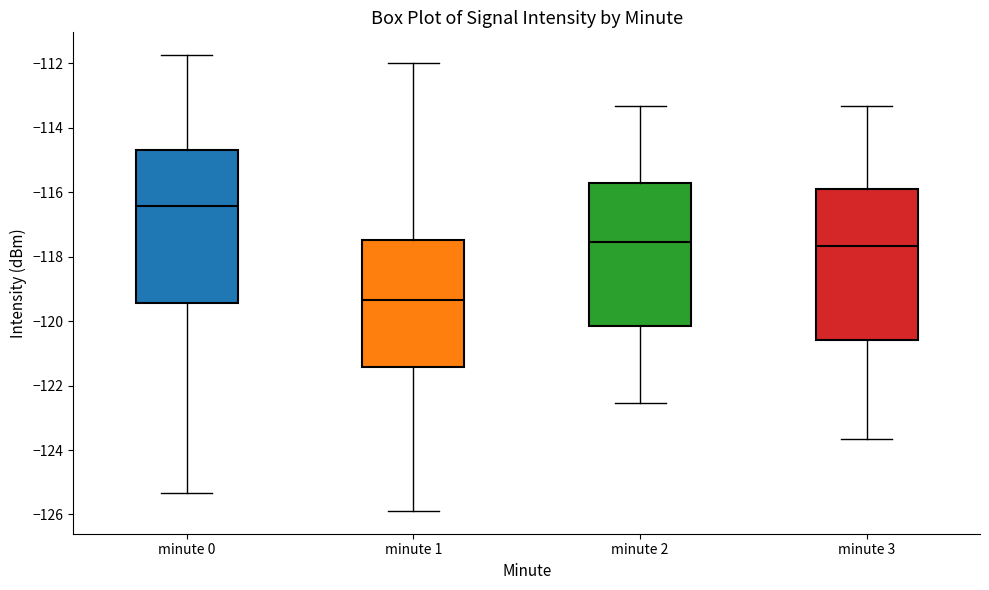

Which box has the highest median line?

minute 0